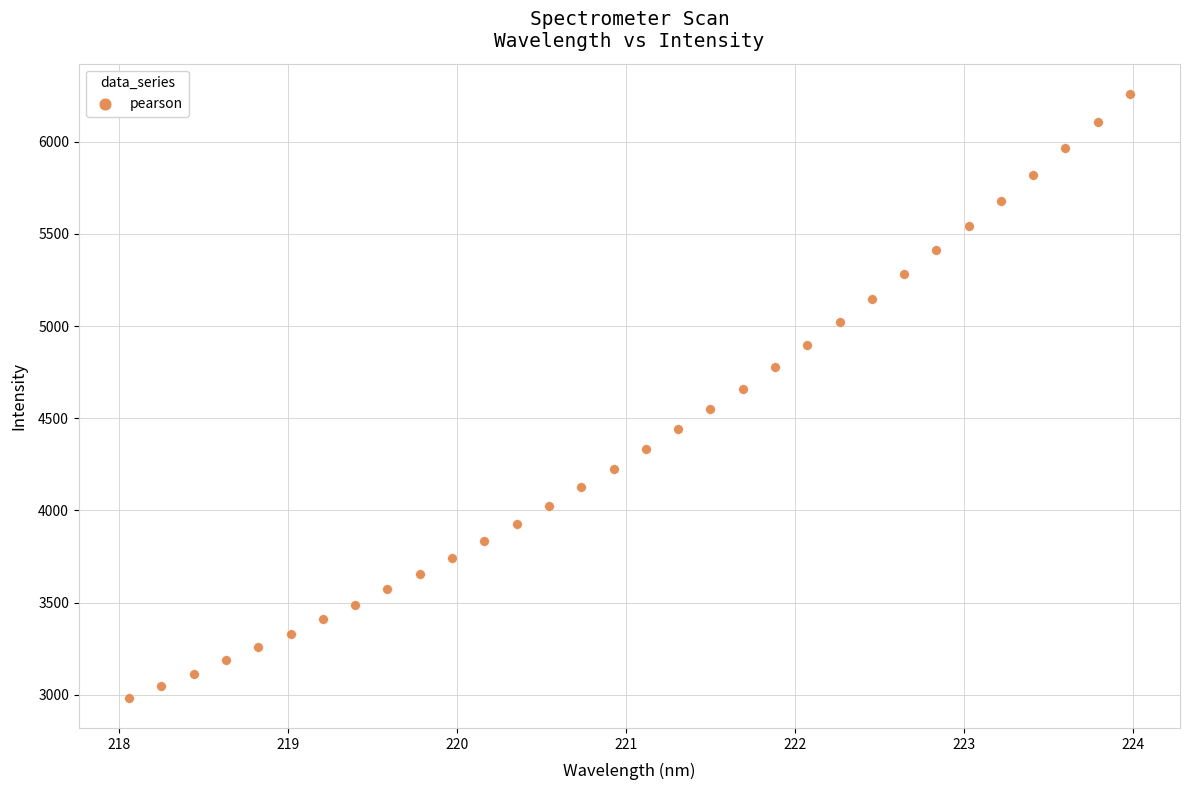

What is the range of Y values (max minus min)?

3276.3